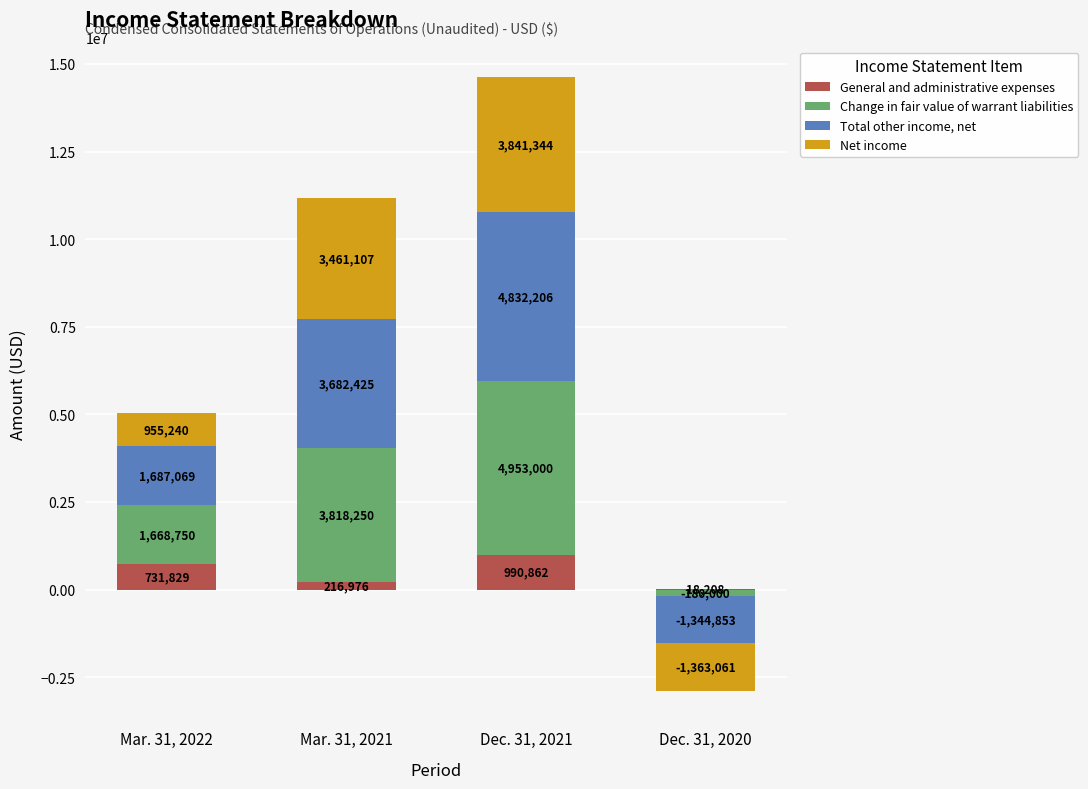

What value does the Total other income, net series have at Mar. 31, 2021?

3682425